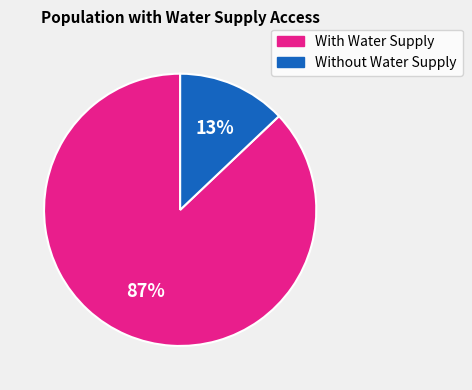

Is there any slice that represents more than half of the pie?

Yes